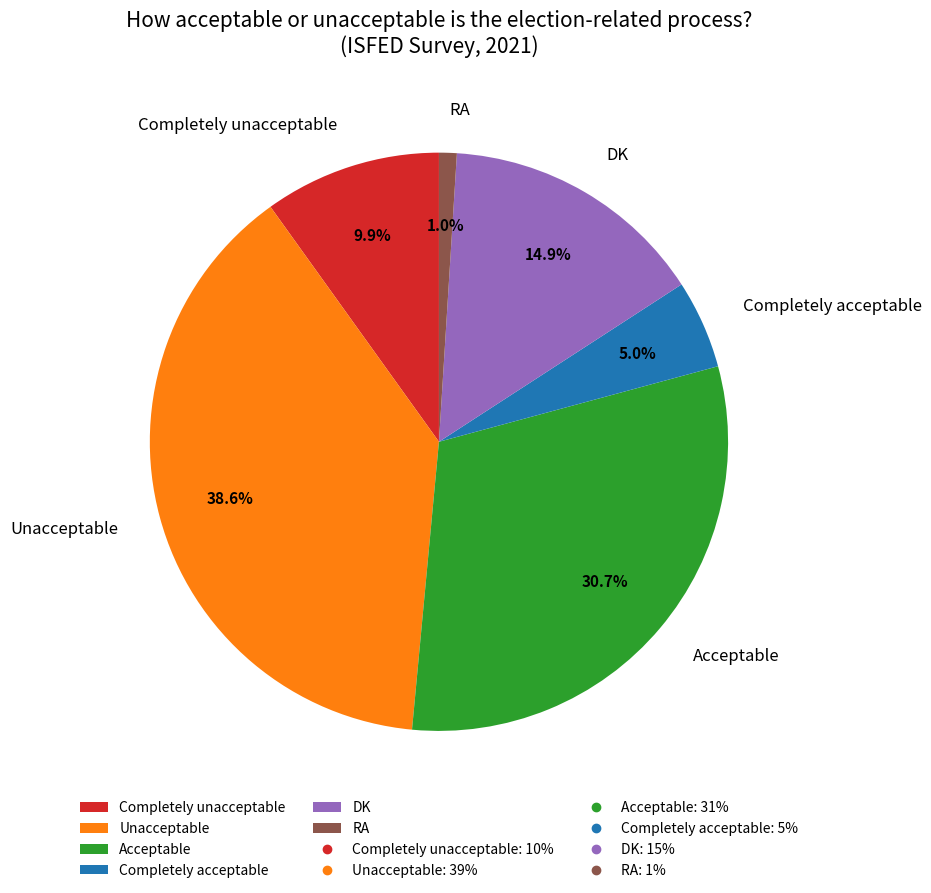

What is the largest slice in the pie chart?

Unacceptable